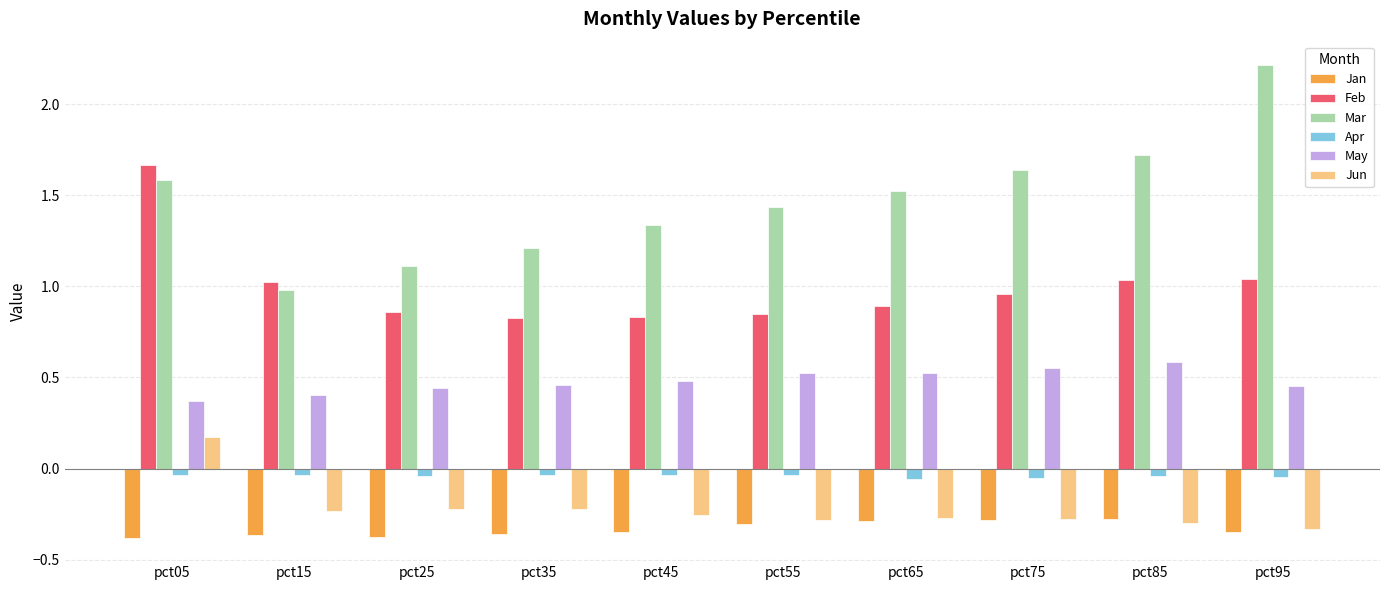

What is the difference between the highest and lowest values at pct85?

2.0